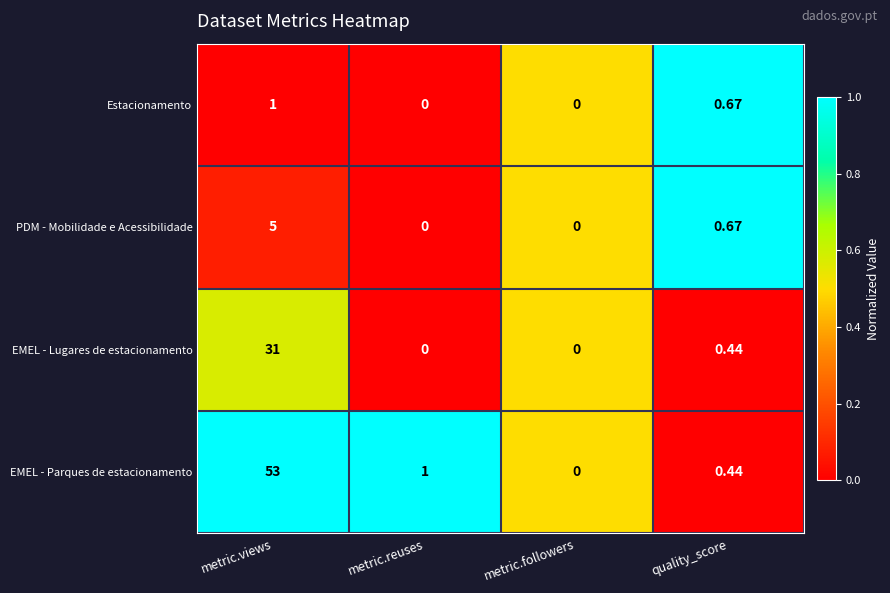

At which label is PDM - Mobilidade e Acessibilidade closest to 2?

quality_score